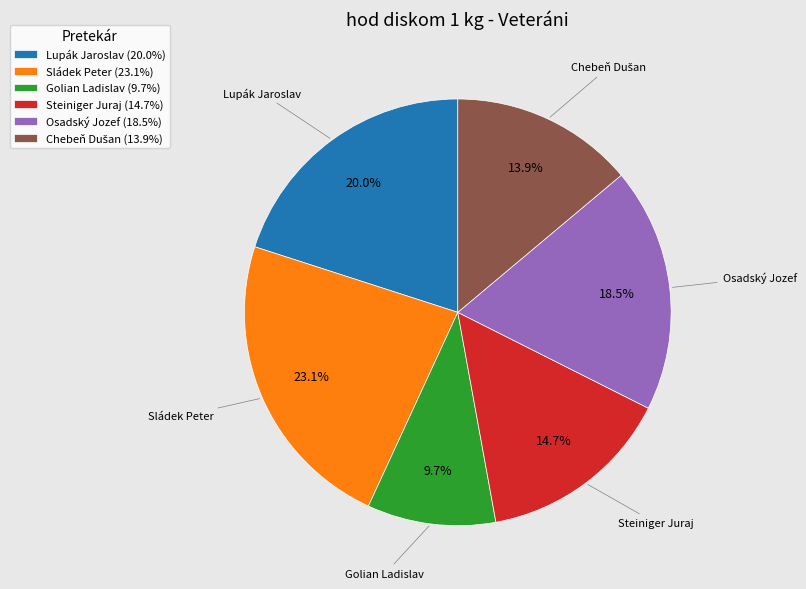

Is it true that Lupák Jaroslav is 20% of the pie?

True